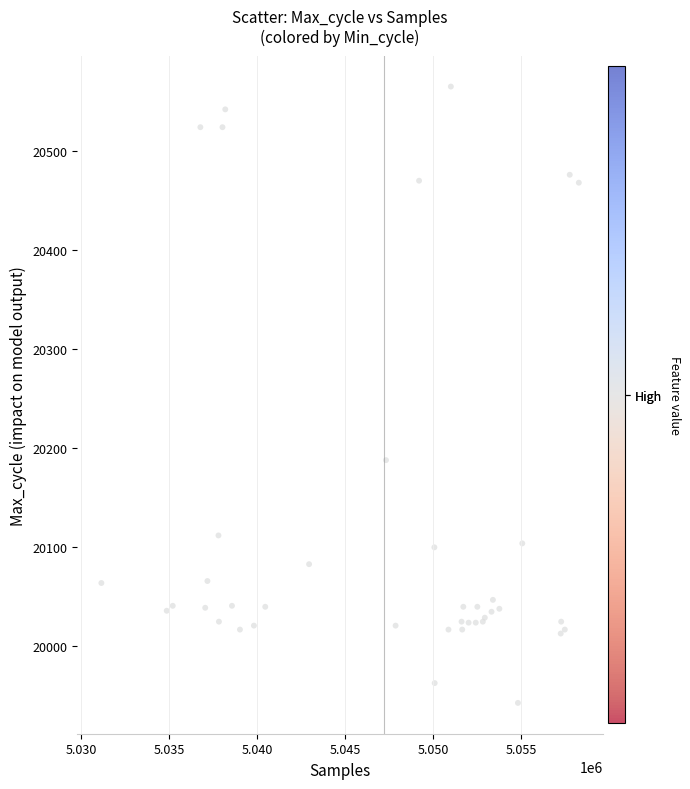

What Y value in the scatter plot is closest to 20254?

20188